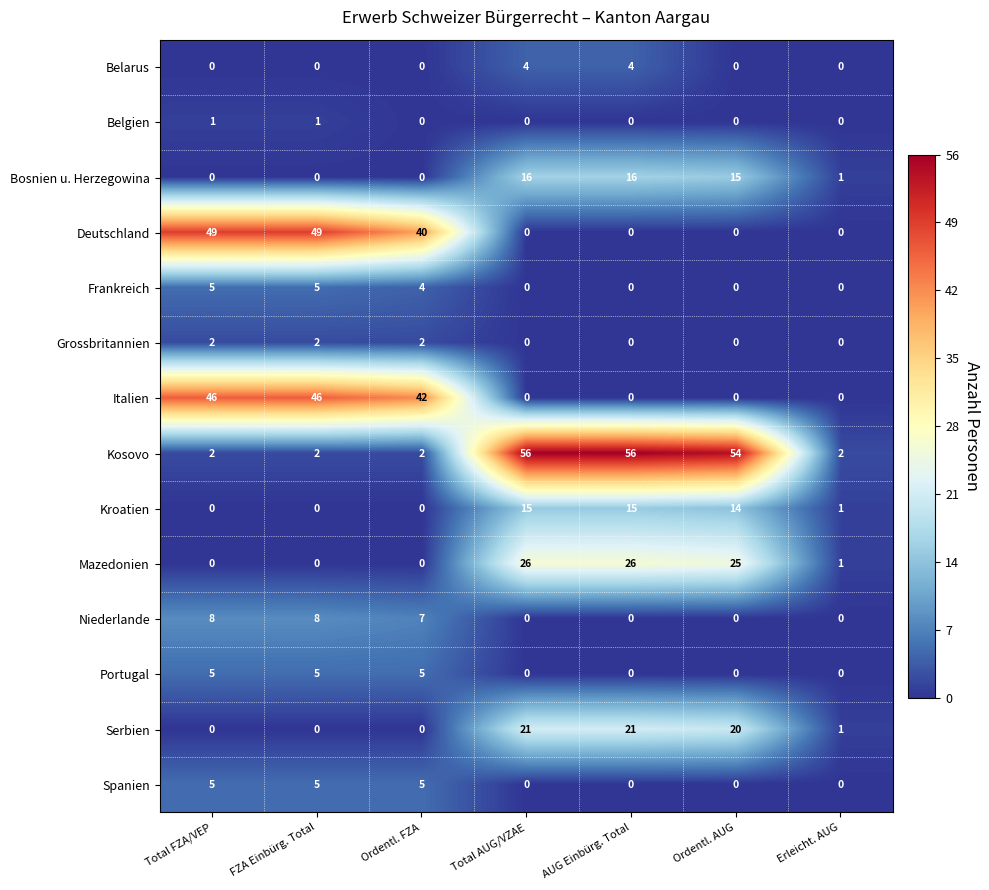

At which label does Bosnien u. Herzegowina first exceed 1?

Total AUG/VZAE